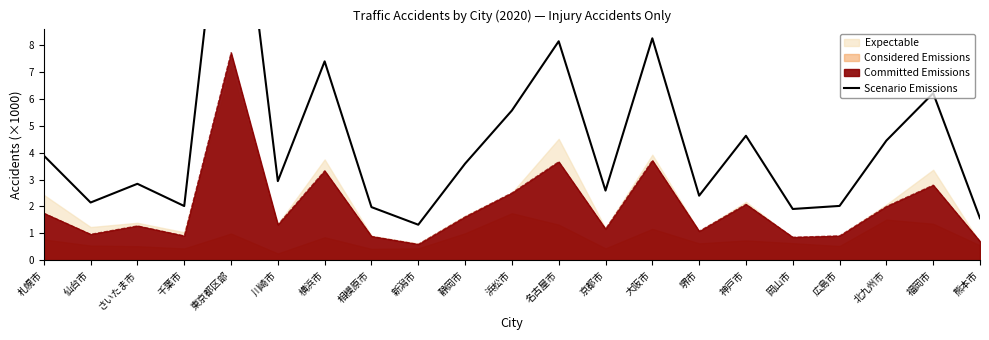

True or false: there are more than 0 points higher than both neighbors.

True